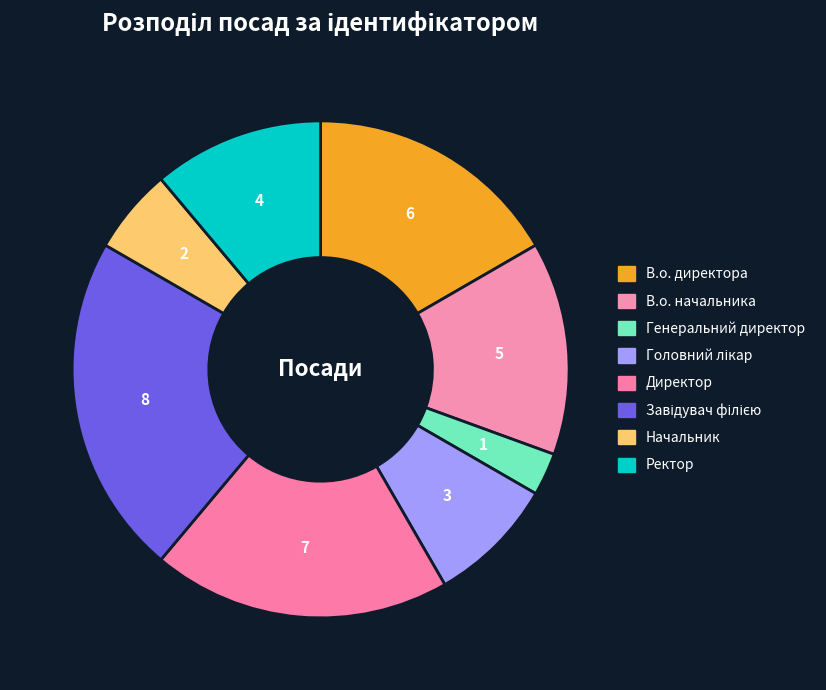

To the nearest percent, what is the difference between the Директор and Головний лікар slice percentages?

11%